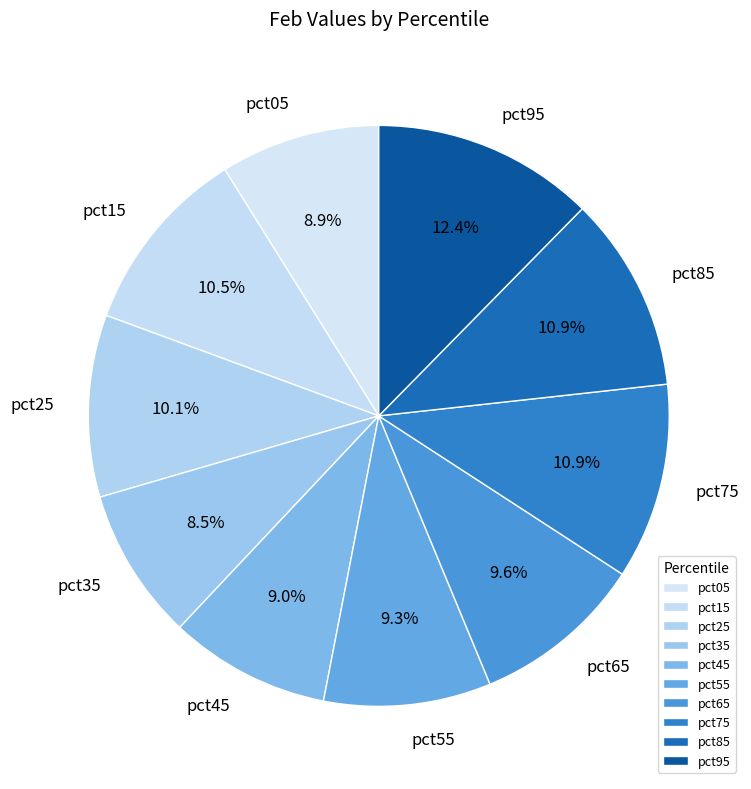

The pct65 slice represents 1% of the pie. True or false?

False